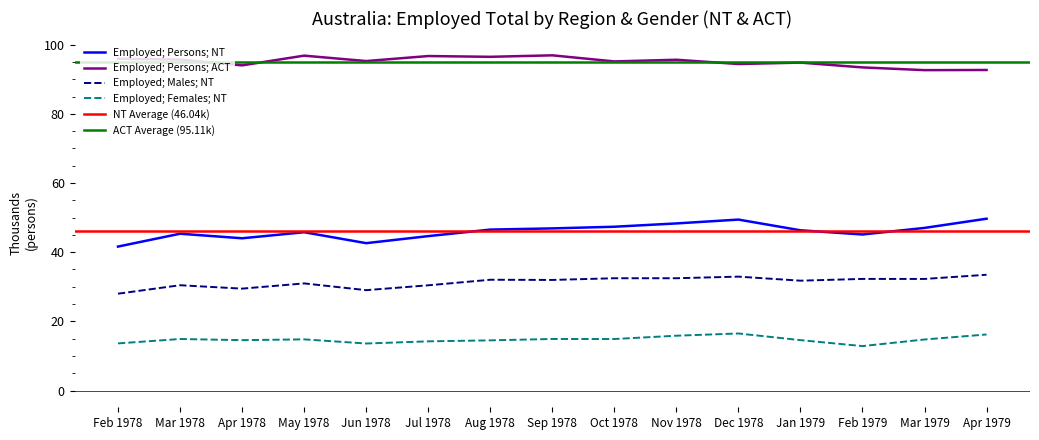

True or false: Employed total; Females; ACT and Employed total; Persons; ACT intersect in this chart.

False